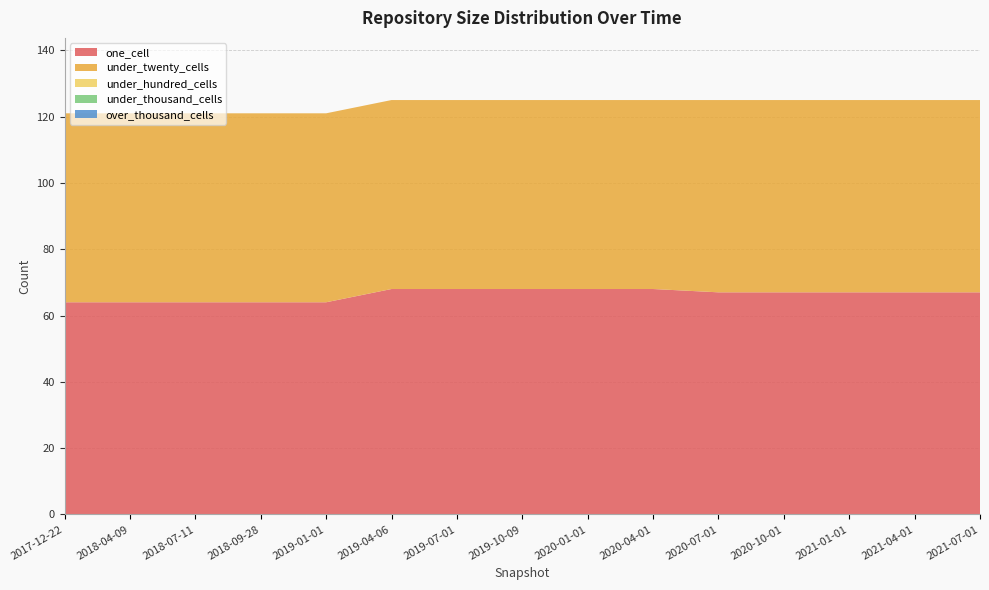

Reading right to left, transcribe all the data shown in this chart.

one_cell: 67	67	67	67	67	68	68	68	68	68	64	64	64	64	64
under_twenty_cells: 58	58	58	58	58	57	57	57	57	57	57	57	57	57	57
under_hundred_cells: 0	0	0	0	0	0	0	0	0	0	0	0	0	0	0
under_thousand_cells: 0	0	0	0	0	0	0	0	0	0	0	0	0	0	0
over_thousand_cells: 0	0	0	0	0	0	0	0	0	0	0	0	0	0	0